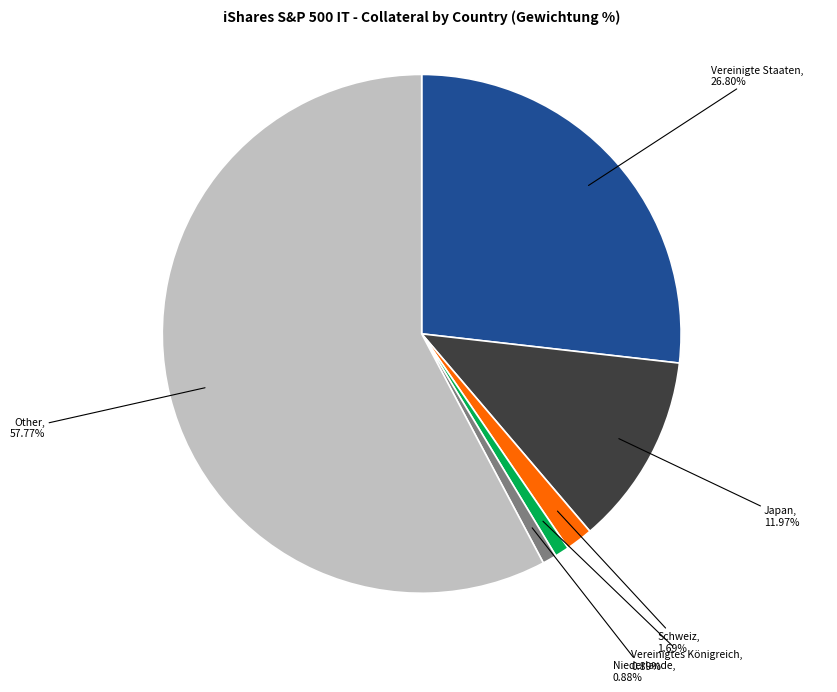

To the nearest percent, what is the difference between the largest and smallest slice percentages?

57%